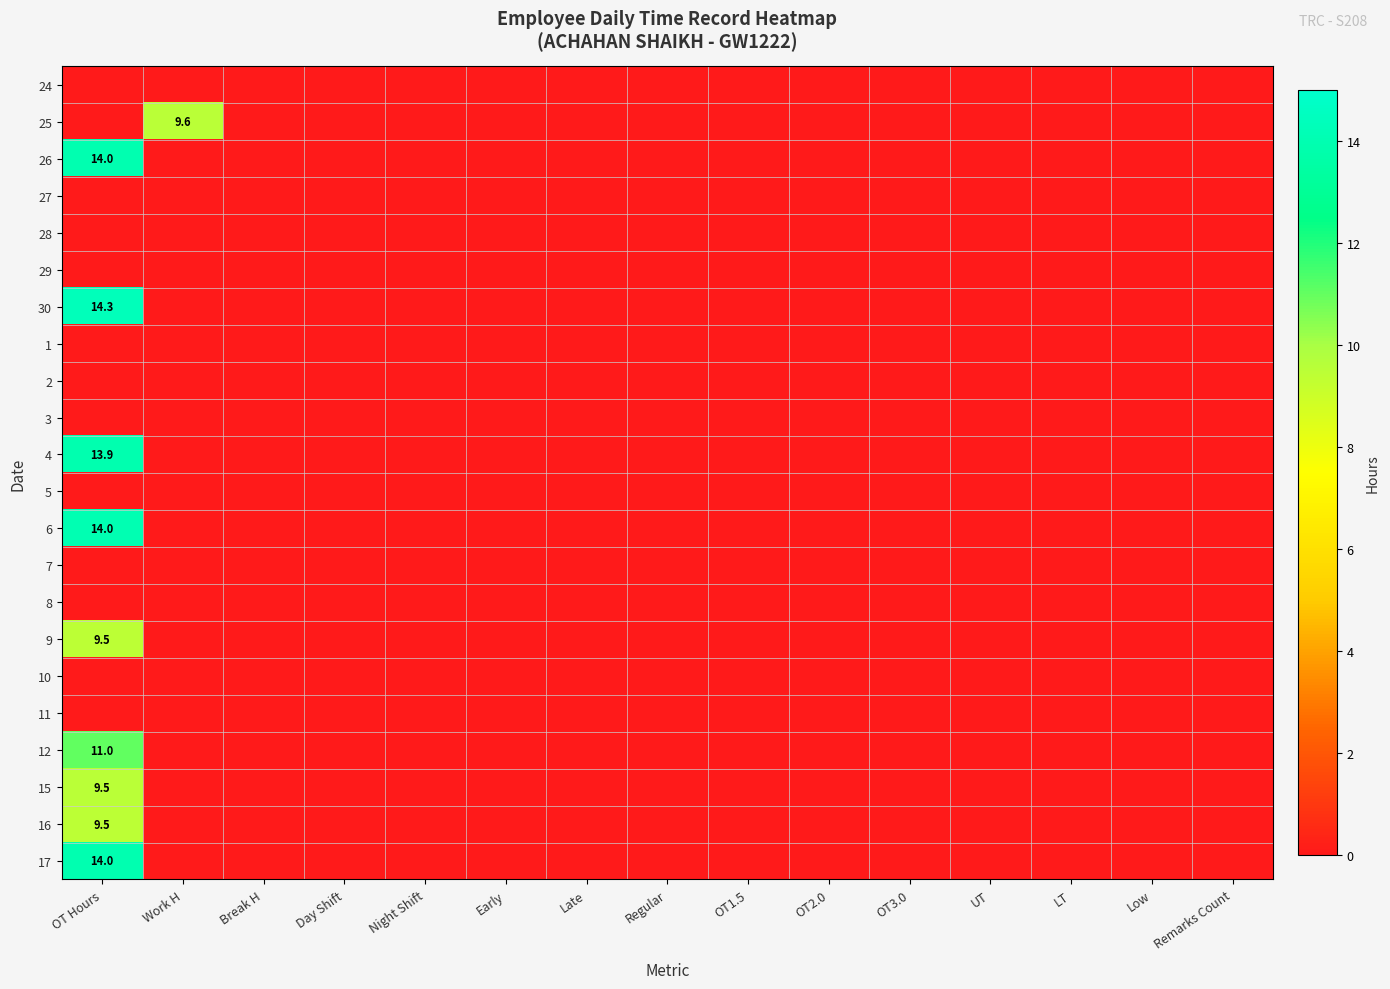

At which category is the sum across all series the highest?

OT Hours